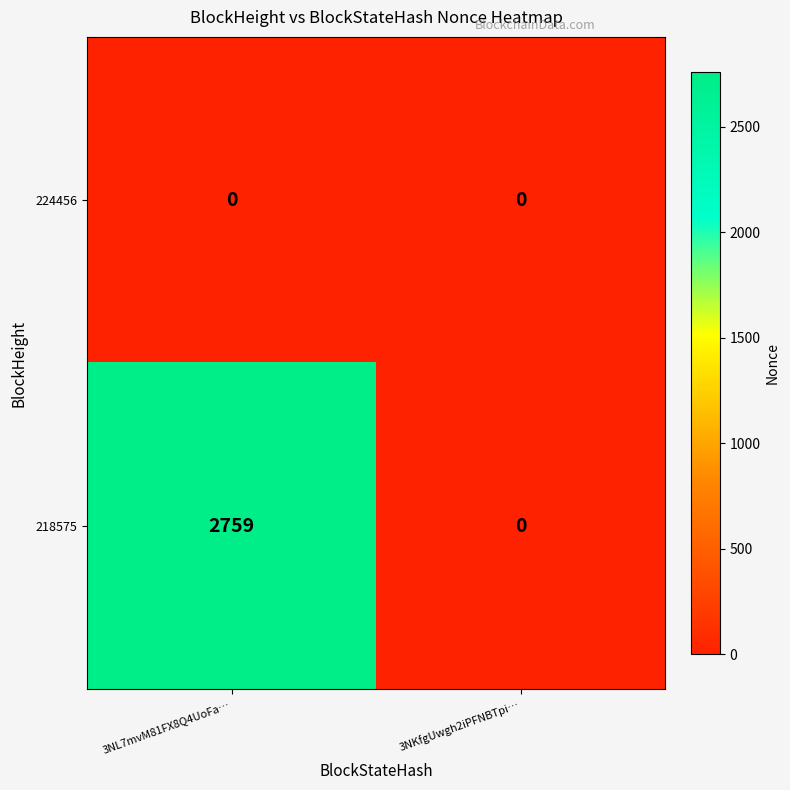

Reading left to right, extract all data points from this chart.

224456: 3NL7mvM81FX8Q4UoFa…=0	3NKfgUwgh2iPFNBTpi…=0
218575: 3NL7mvM81FX8Q4UoFa…=2759	3NKfgUwgh2iPFNBTpi…=0